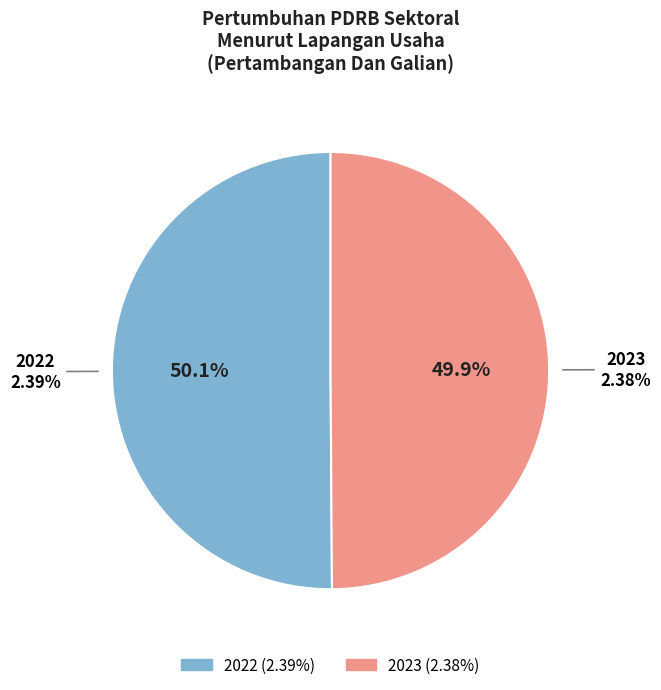

Count the number of slices in the pie.

2